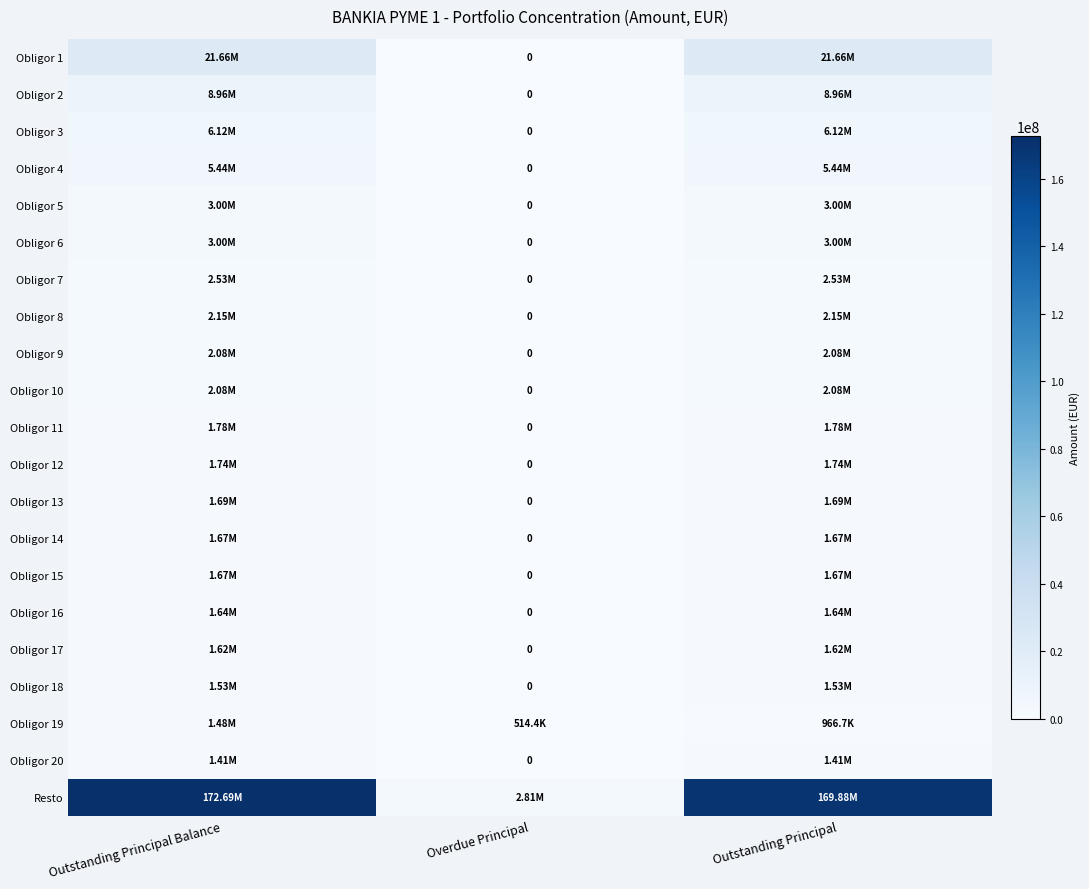

What is the difference between the Obligor 9 values at Outstanding Principal and Overdue Principal?

2078943.6